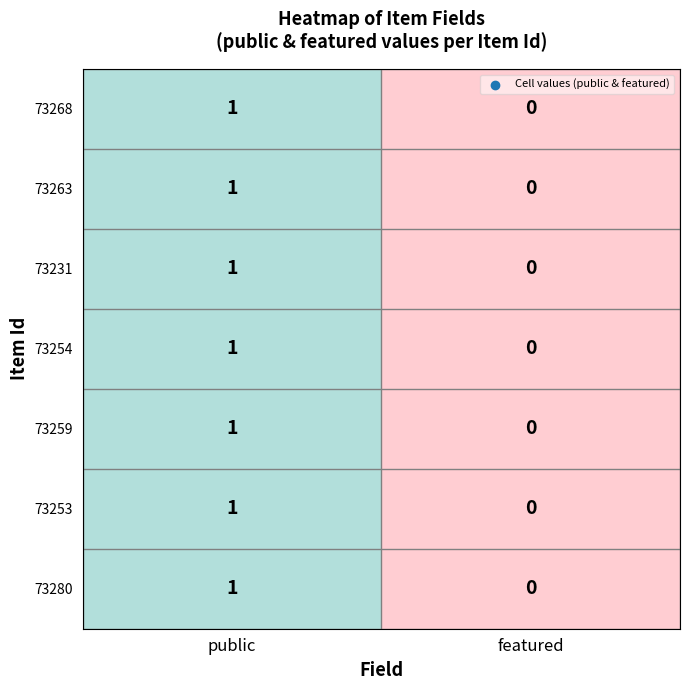

At which category is the sum across all series the highest?

public